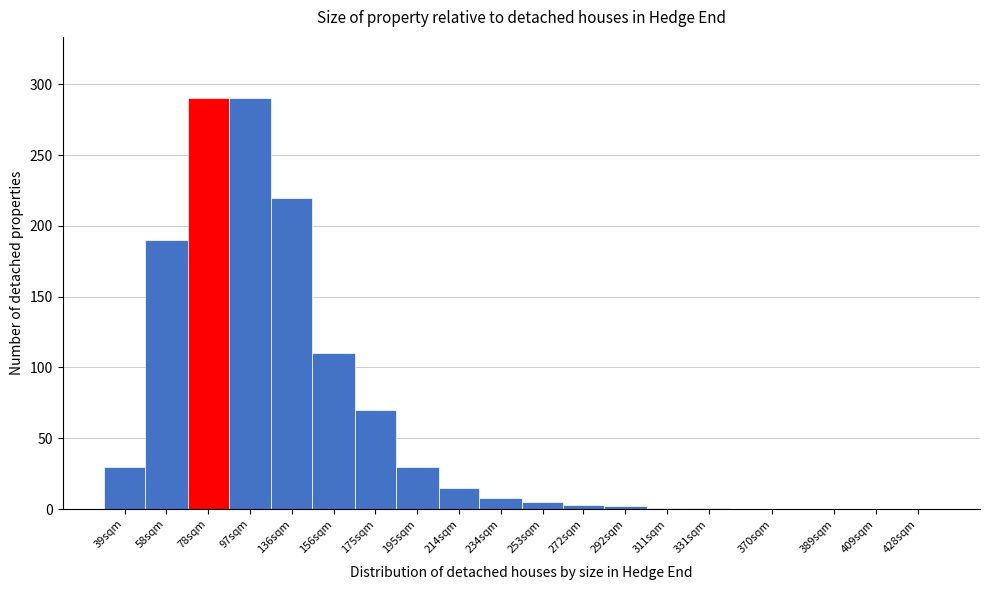

What is the maximum value shown in the chart?

290